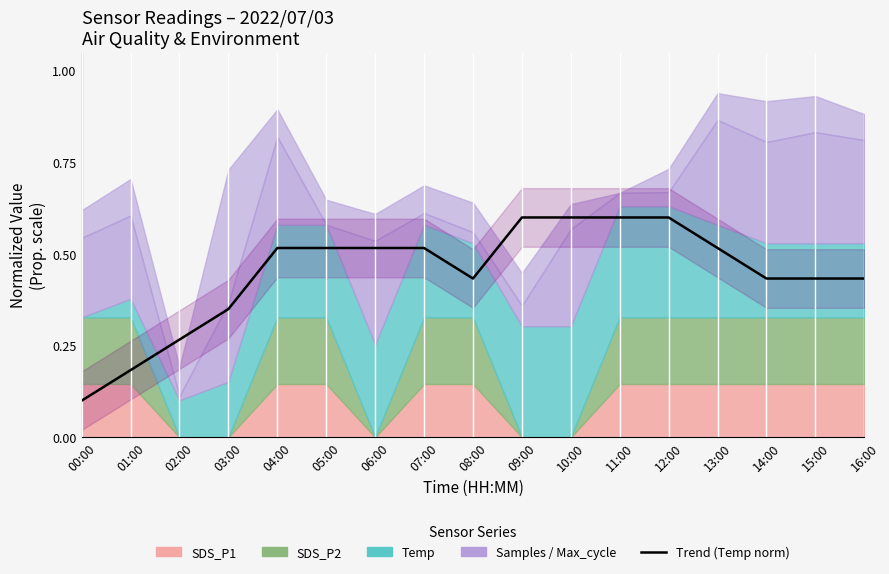

What is the difference between the values at 07:00 and 14:00?

0.1